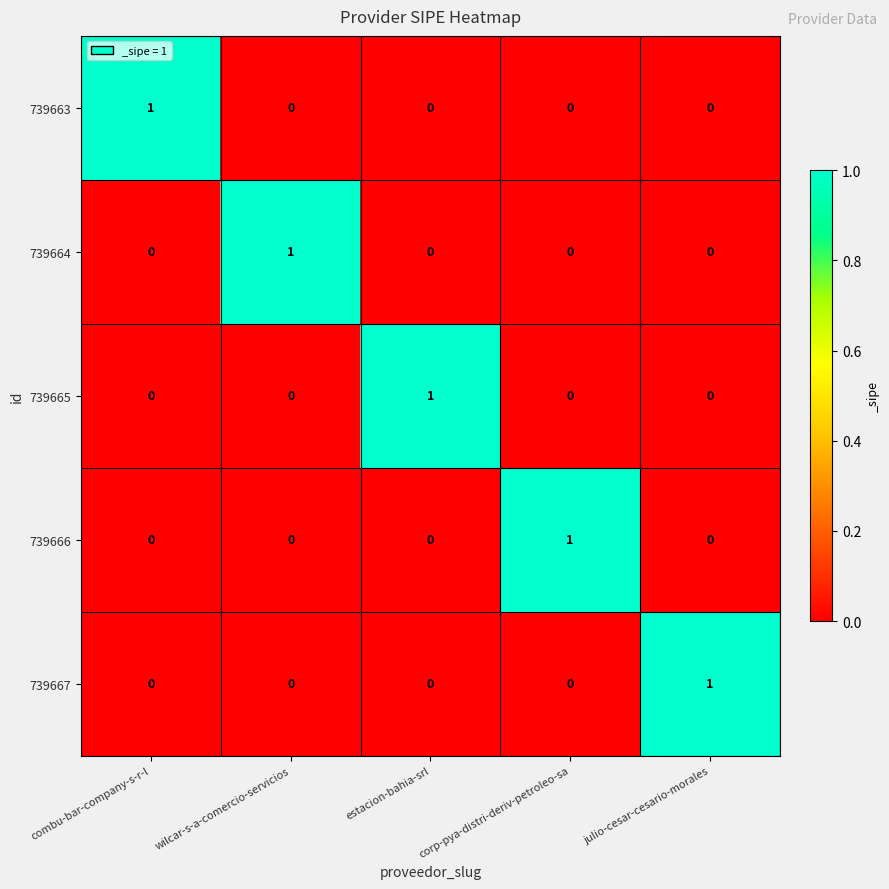

How many 739664 values are between 0 and 1?

5